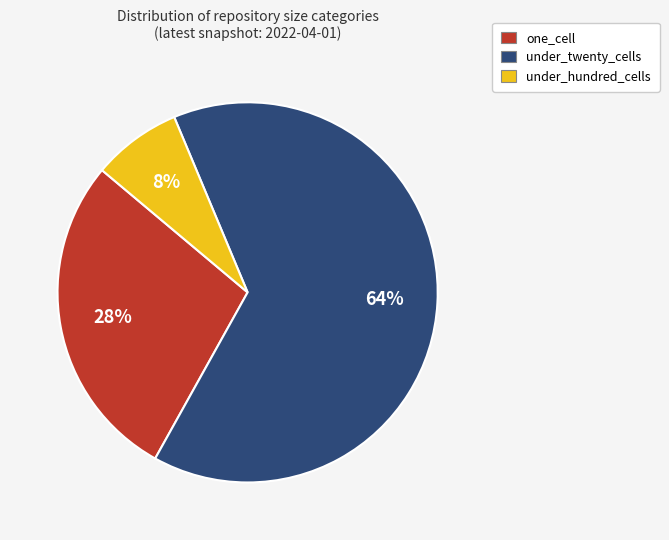

To the nearest percent, what is the difference between the one_cell and under_twenty_cells slice percentages?

36%